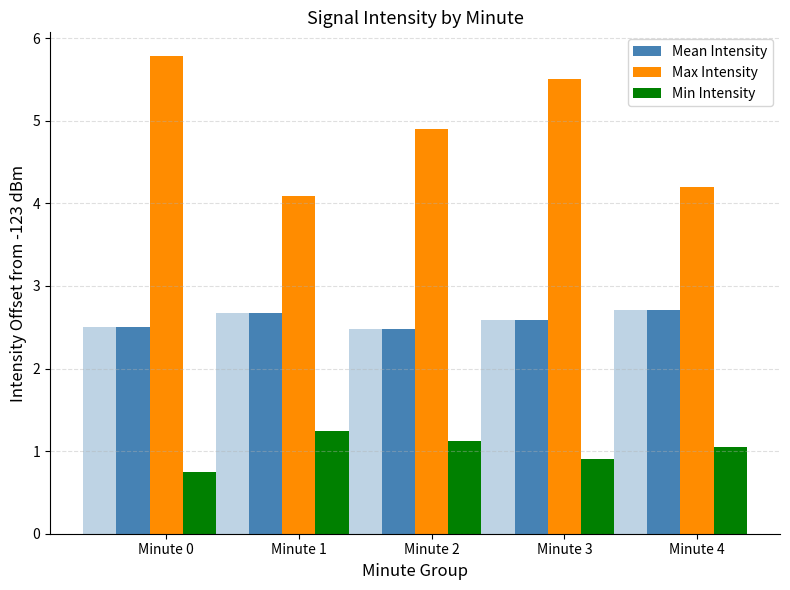

Which has a higher value, Minute 4 or Minute 3?

Minute 4